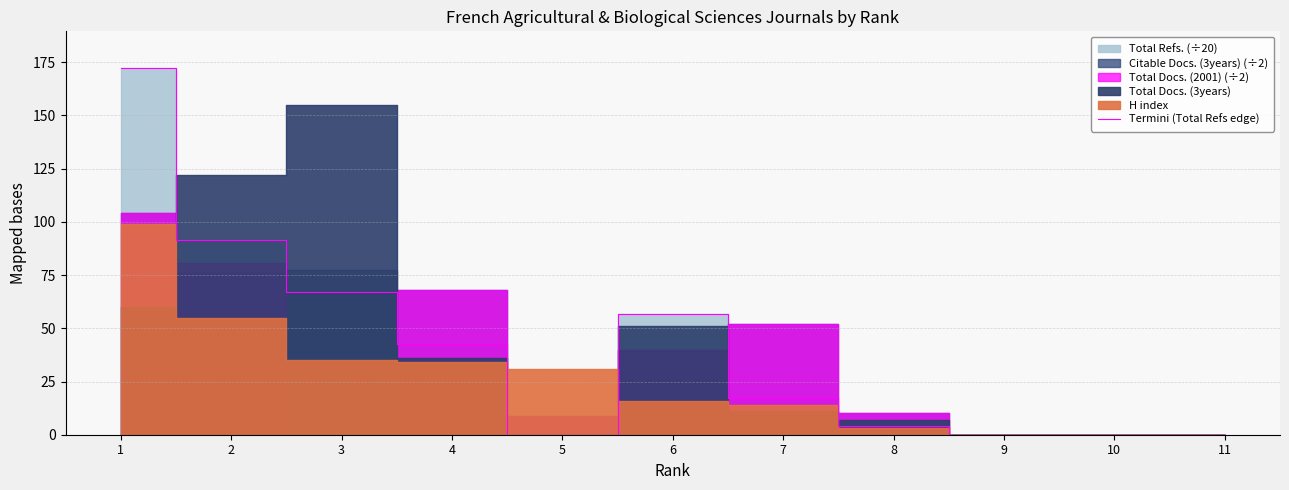

Does the chart have visible grid lines?

Yes